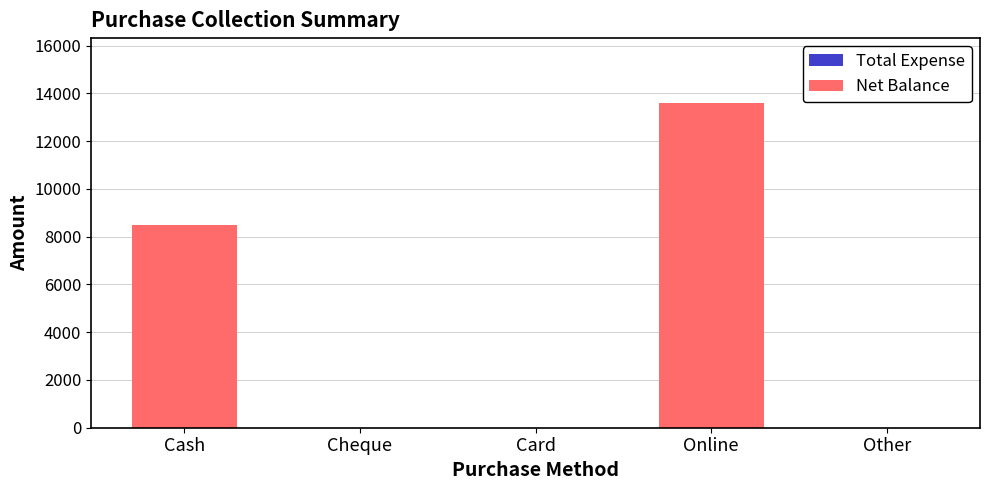

Reading right to left, what are all the values shown in this chart?

Other=0	Online=13597	Card=0	Cheque=0	Cash=8499